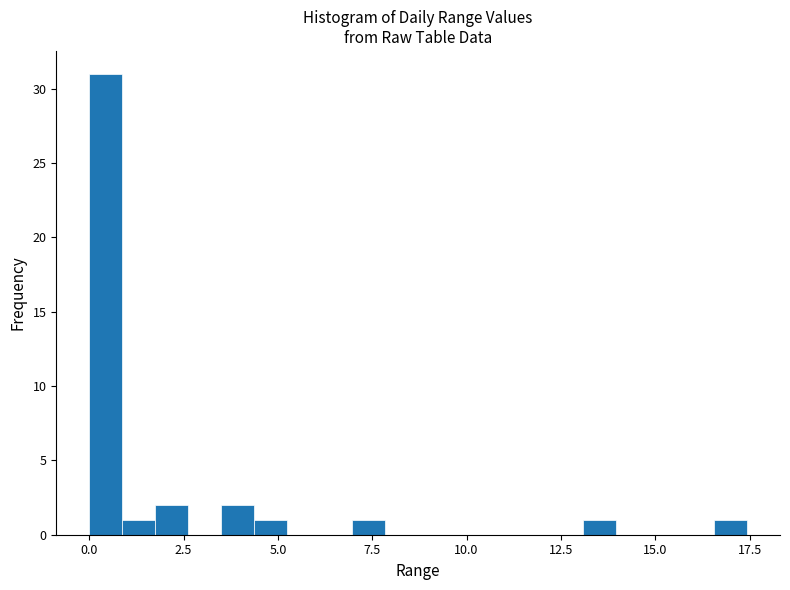

Read against the x-axis, roughly where is the centre of the tallest bar?

0.5